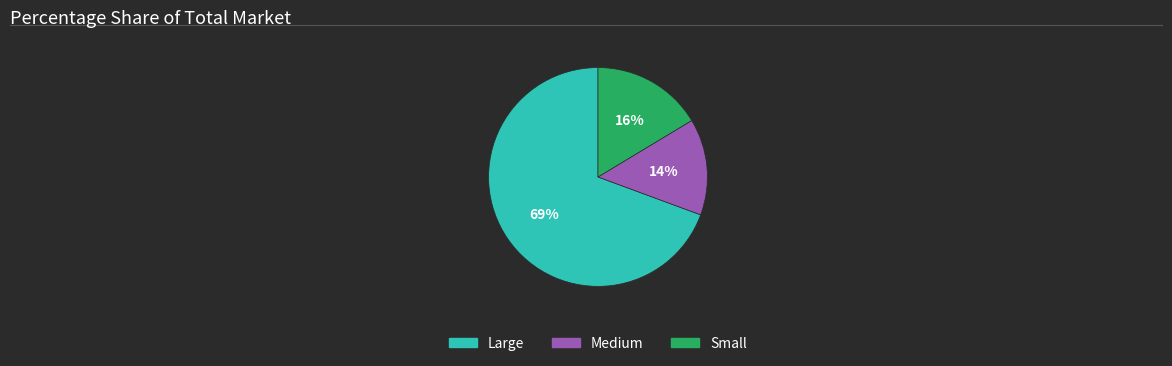

Which has a higher value, Medium or Small?

Small